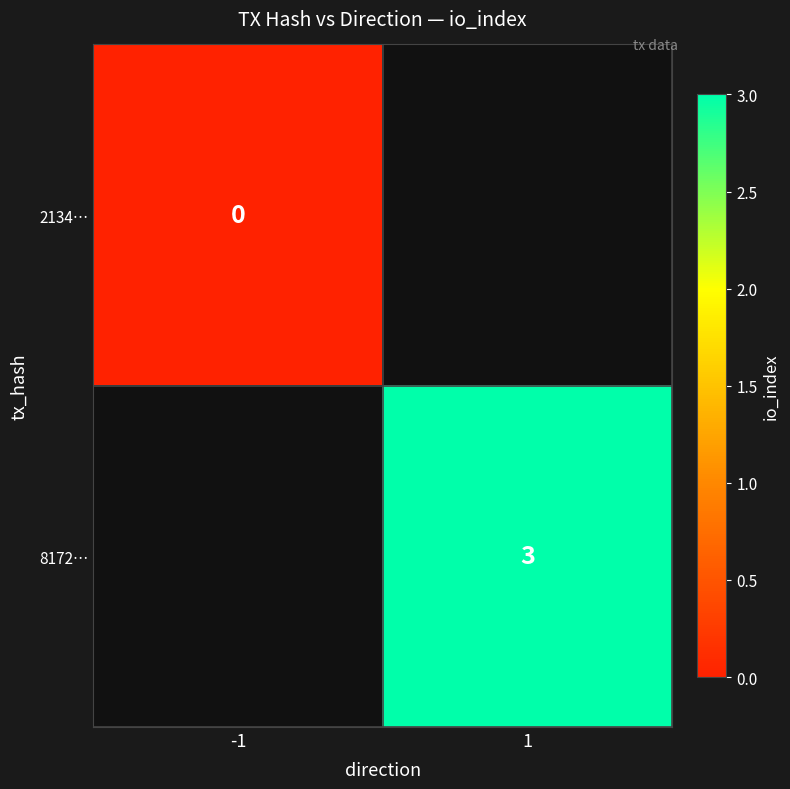

Is the value of 8172… at 1 greater than the value of 2134… at -1?

Yes